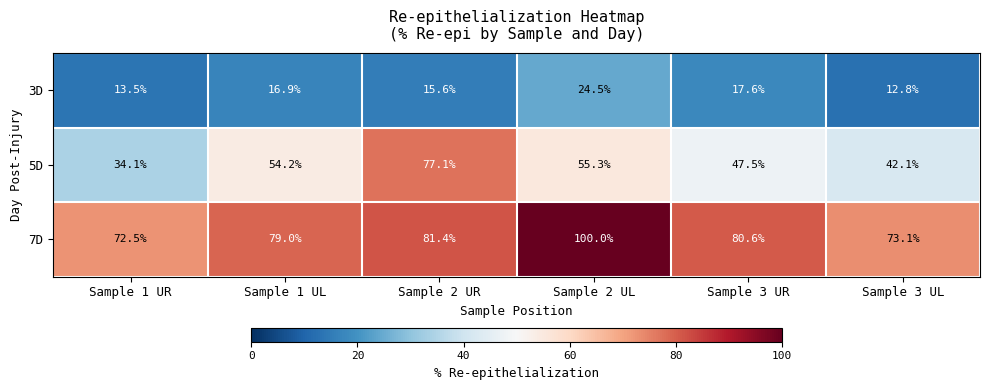

Which label corresponds to the largest value in the chart?

Sample 2 UL